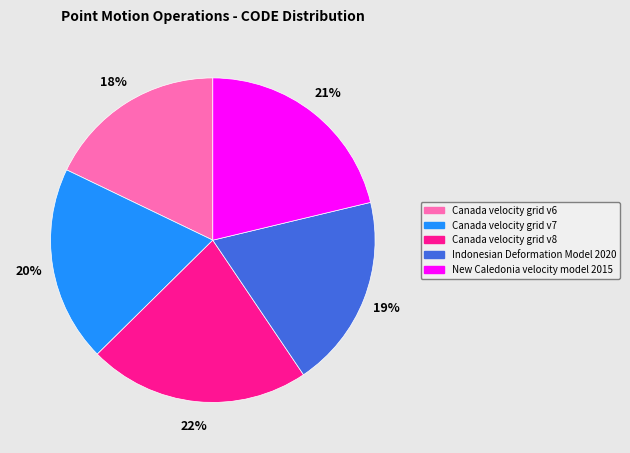

Does Indonesian Deformation Model 2020 account for over 50% of the chart?

No